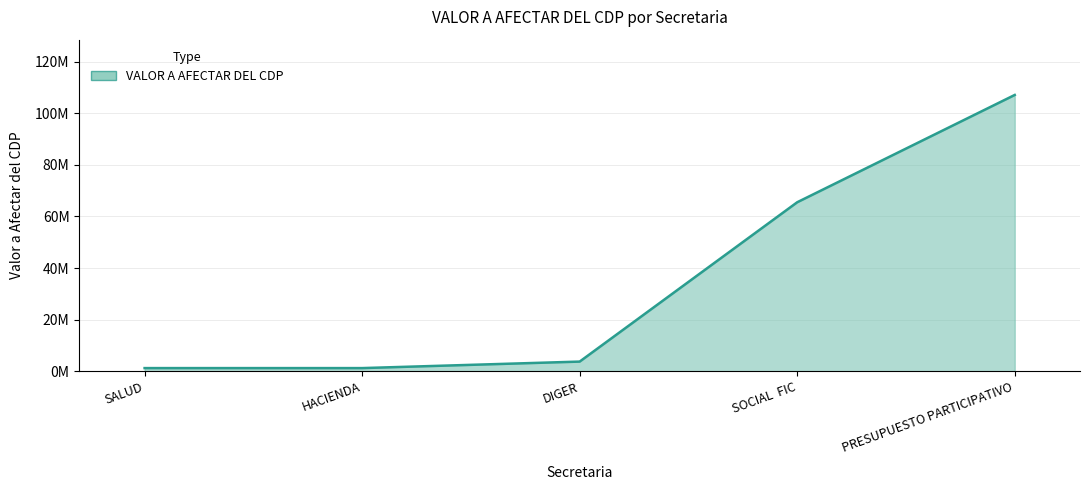

The chart shows a value of 503507 at SALUD. True or false?

False